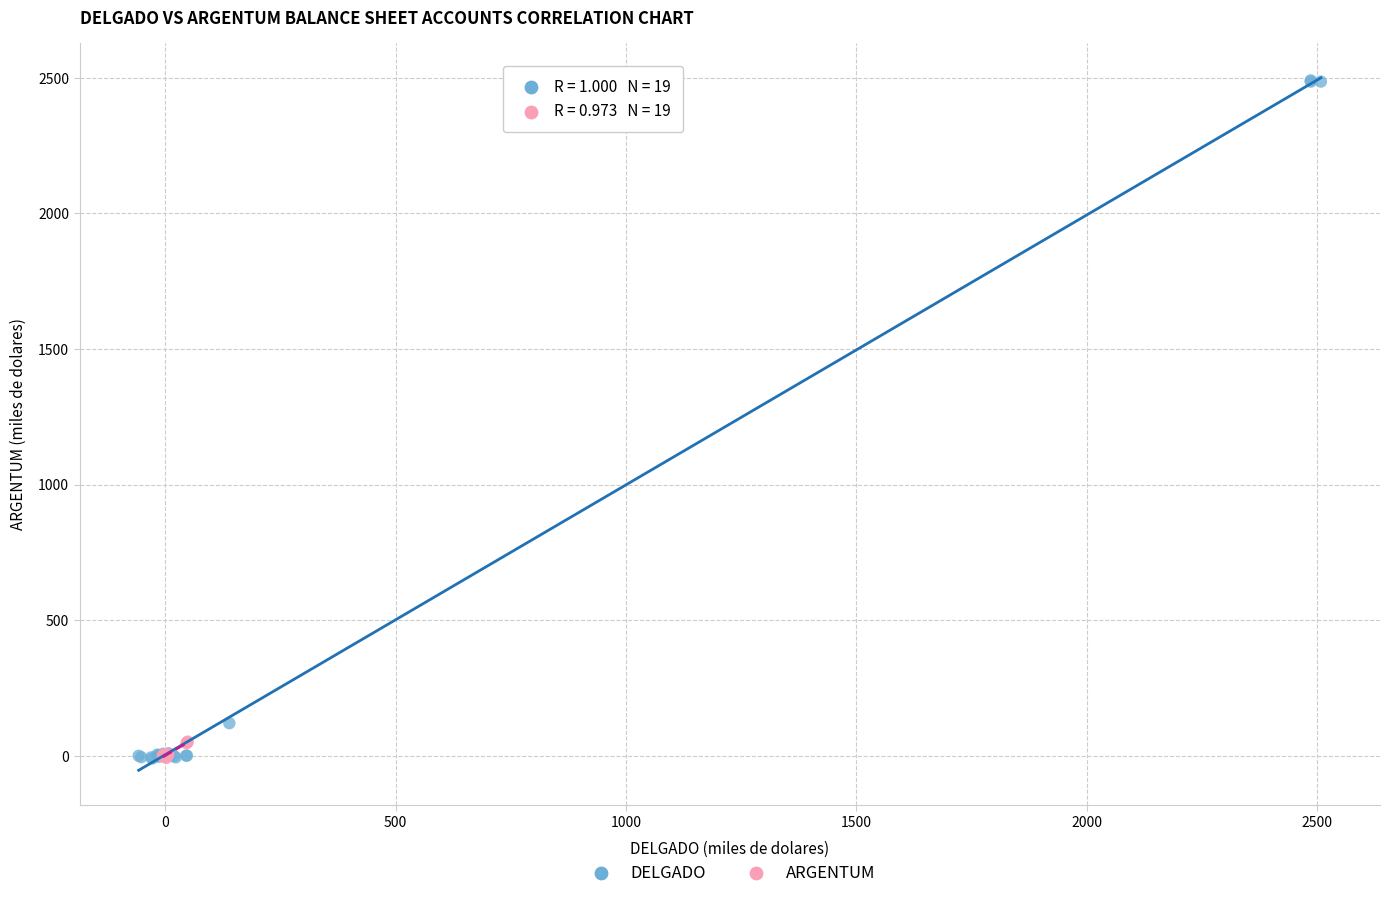

Which series has the largest Y range (max minus min)?

DELGADO